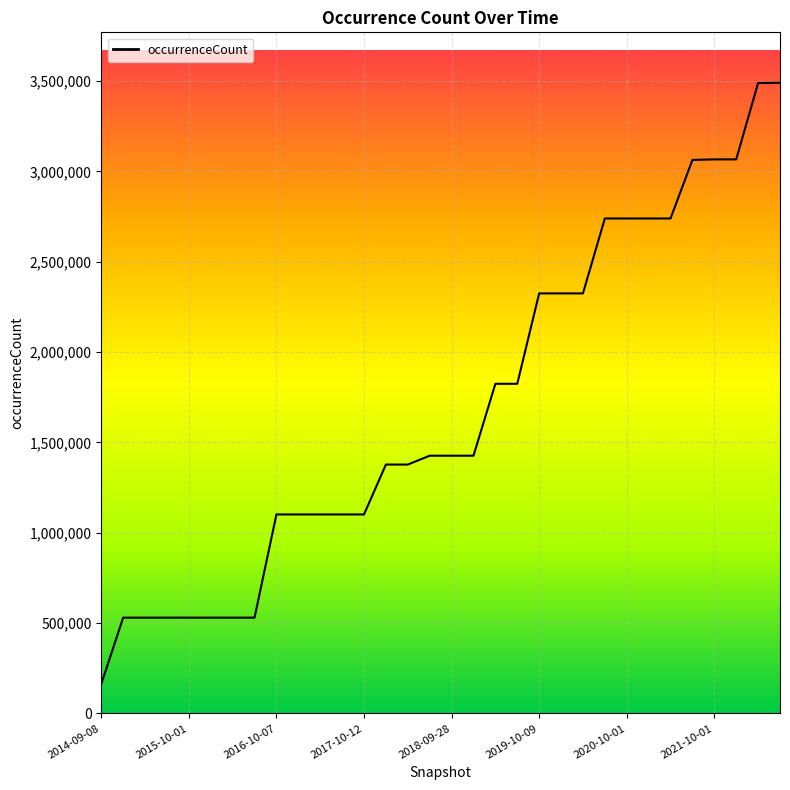

What is the greatest value displayed?

3490626